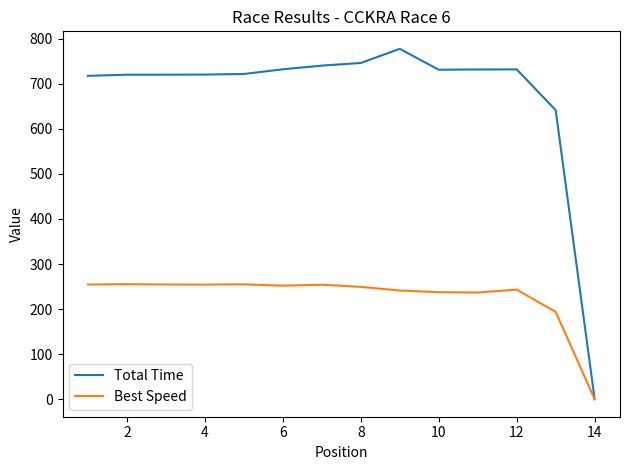

List the series in order of their overall mean, highest first.

Total Time, Best Speed